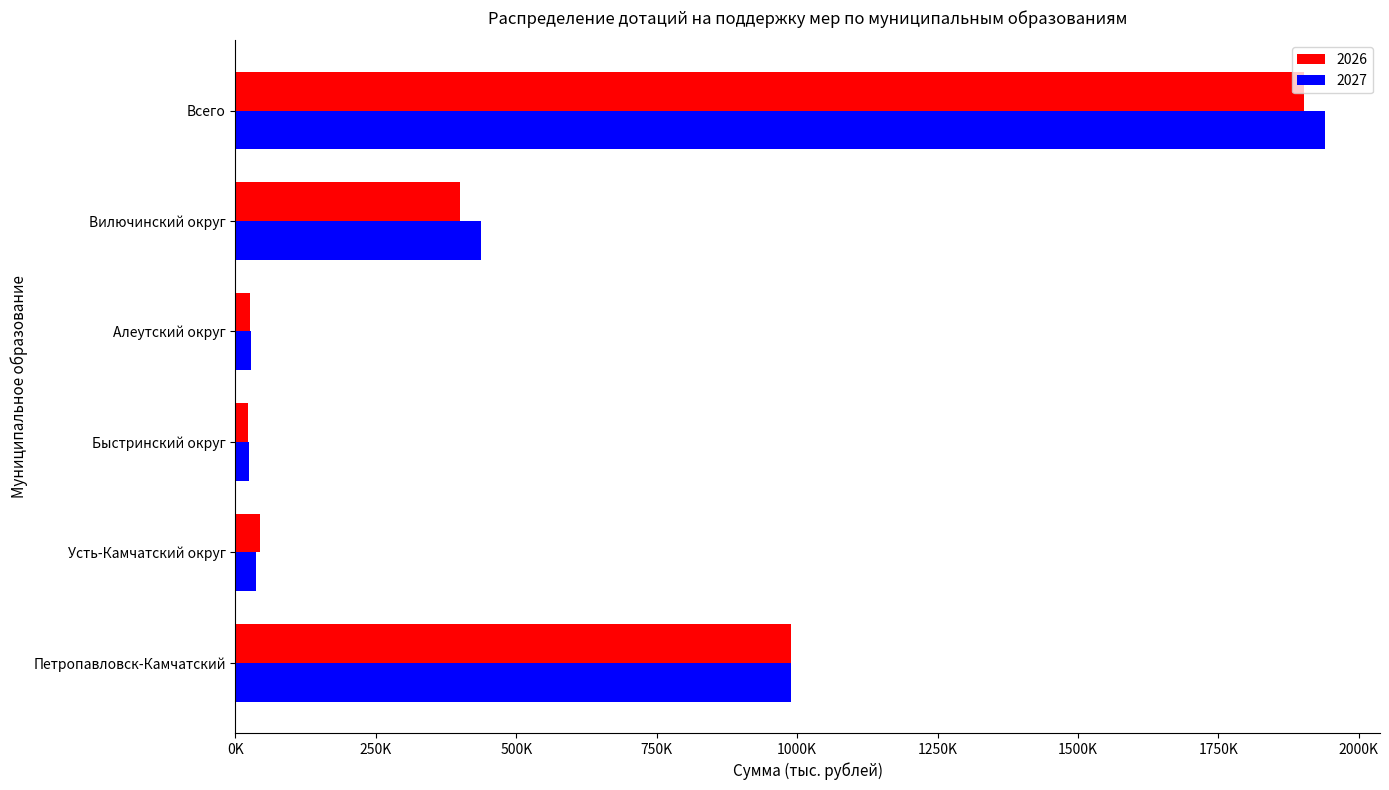

Which series has the largest total across all categories?

2027